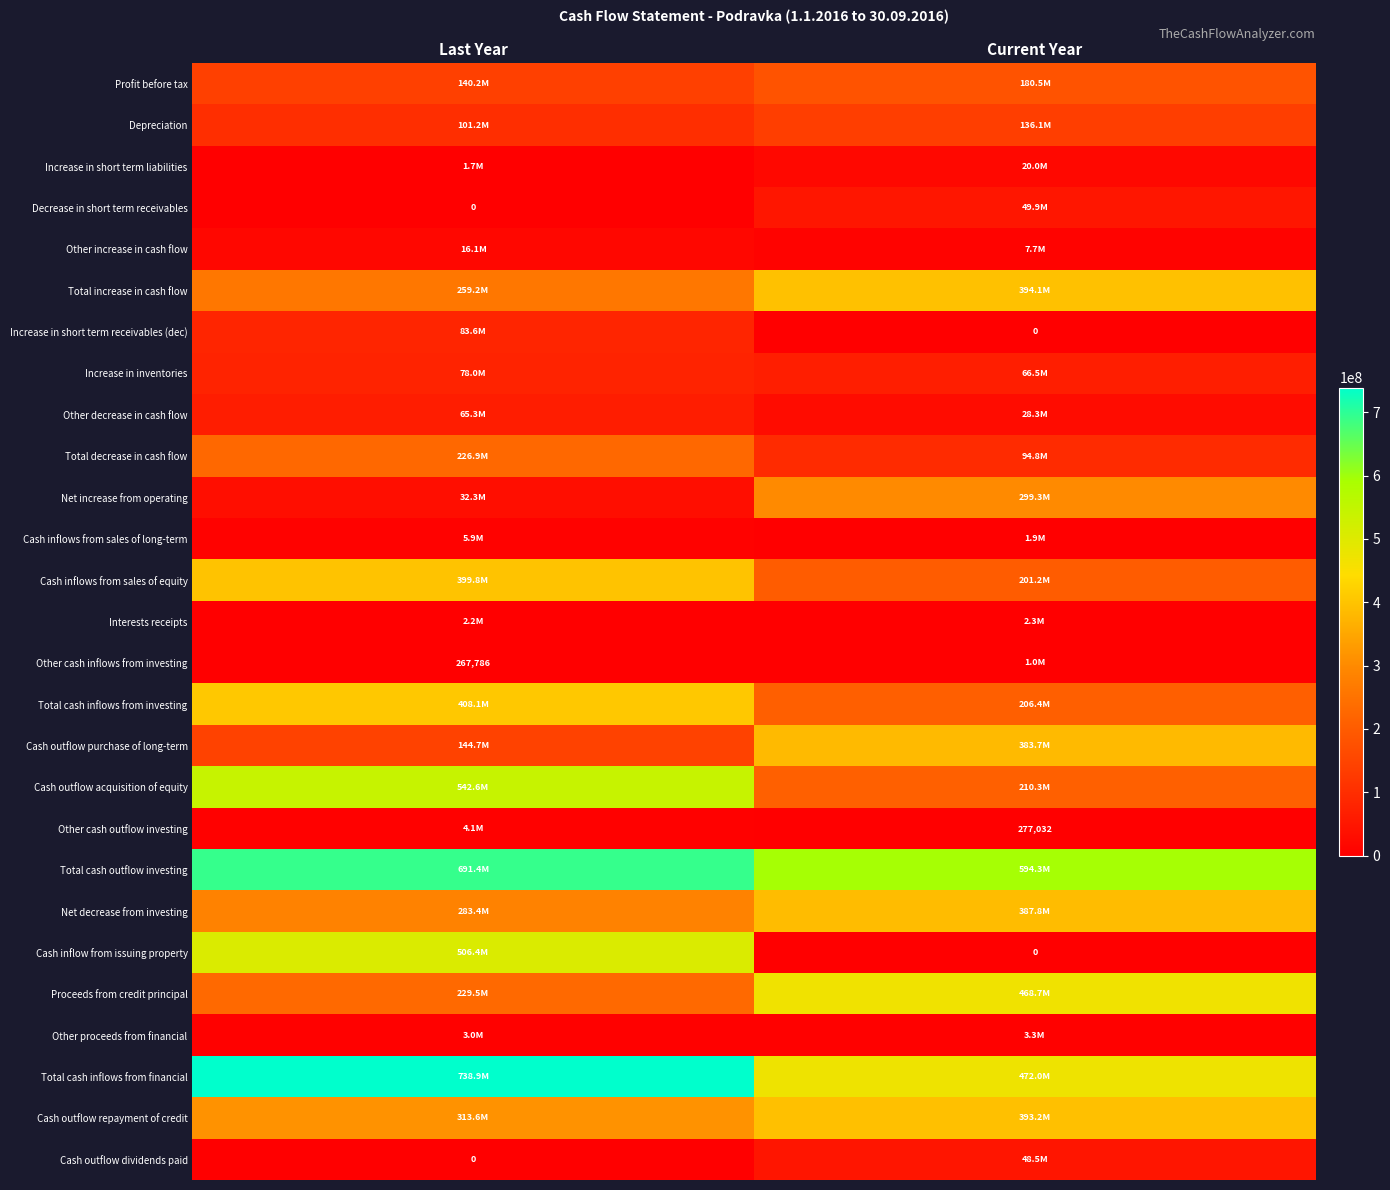

Is it true that Other cash inflows from investing equals 267786 at Last Year?

True